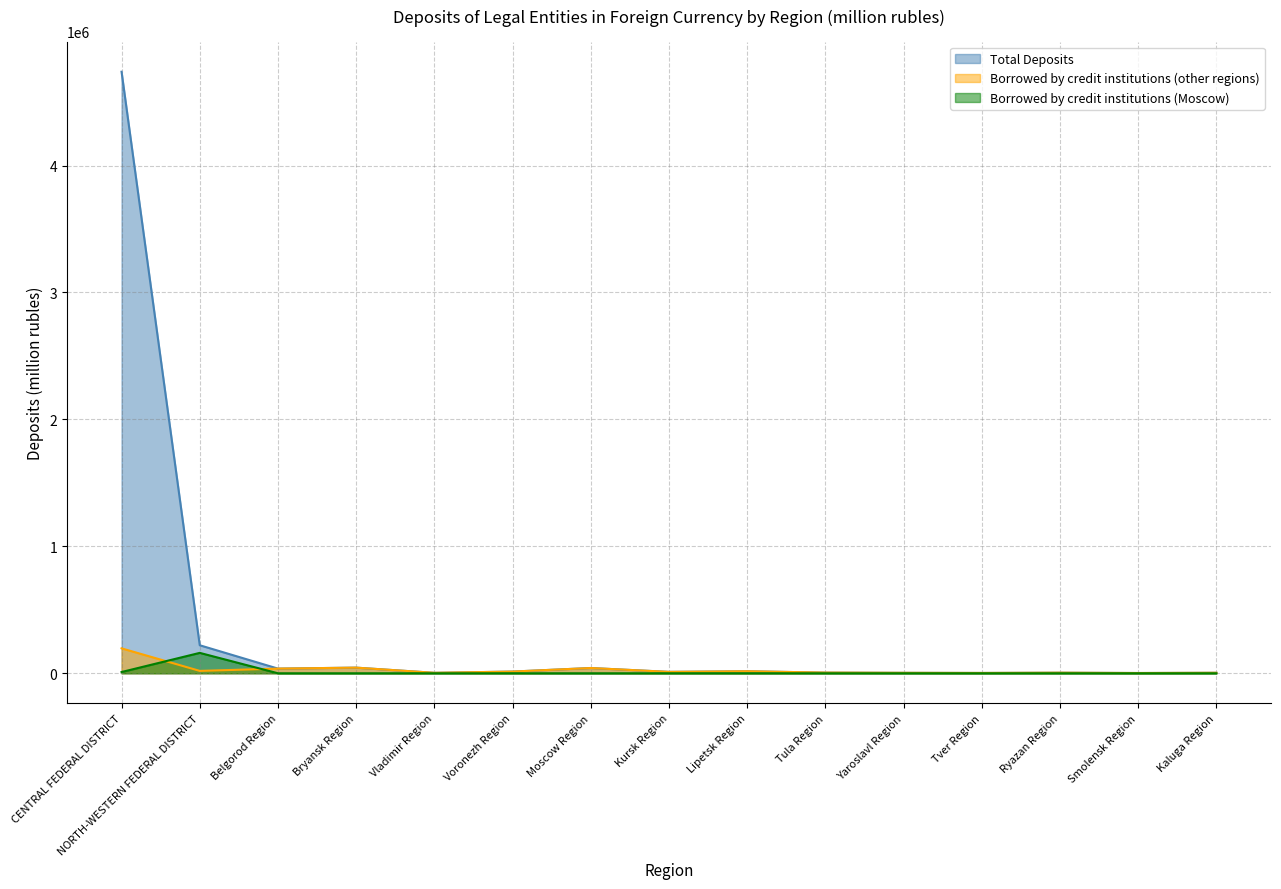

How many values in the Total Deposits series are below 11115?

7